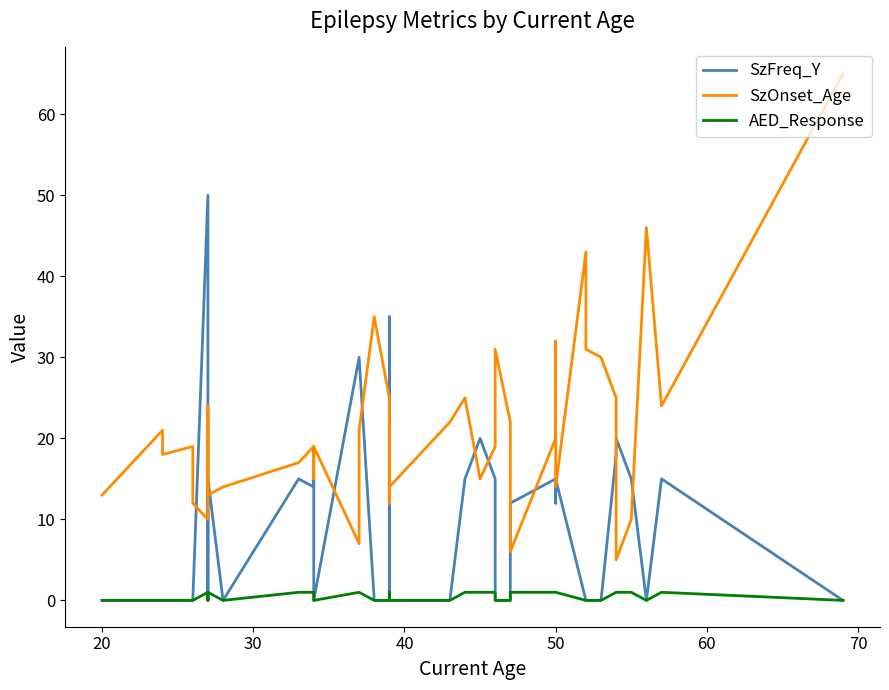

How many times do SzFreq_Y and SzOnset_Age cross each other?

16